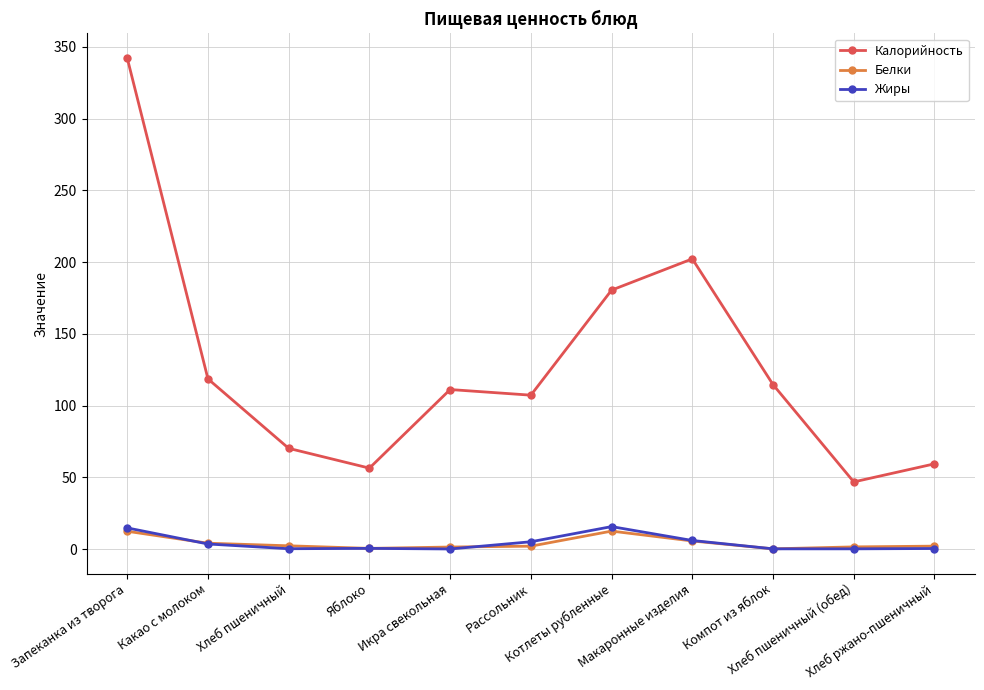

True or false: Калорийность and Жиры intersect in this chart.

False